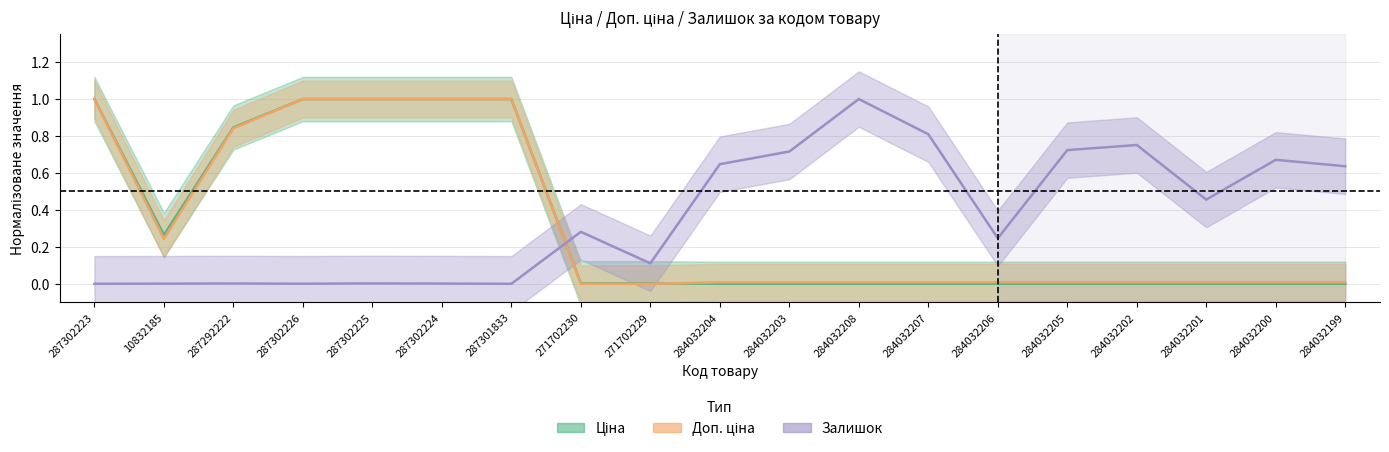

How many intersections are there between Ціна and Залишок?

1